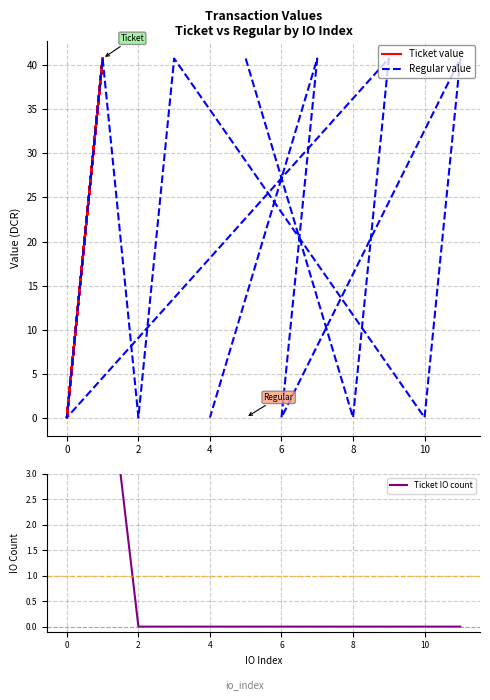

What is the highest value of the Ticket IO count series?

6.0